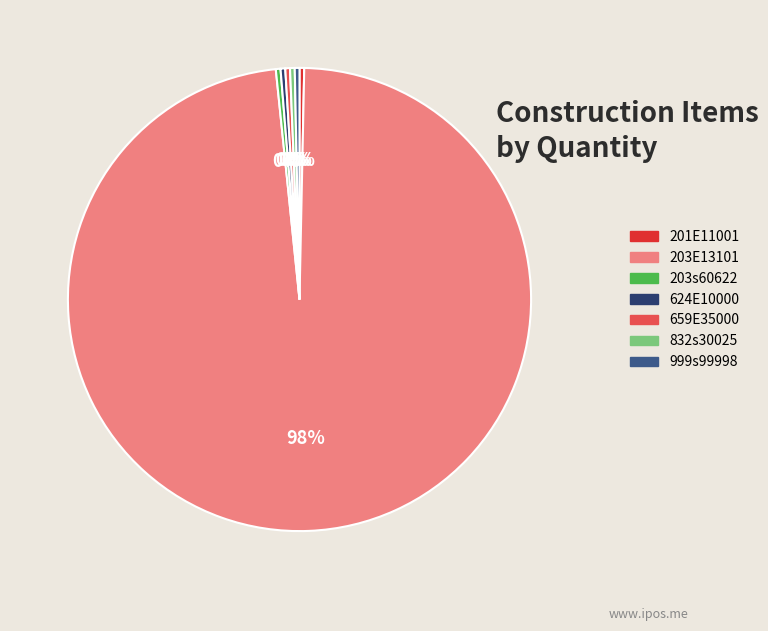

Approximately how many times larger is the value at 832s30025 compared to 201E11001?

1.0